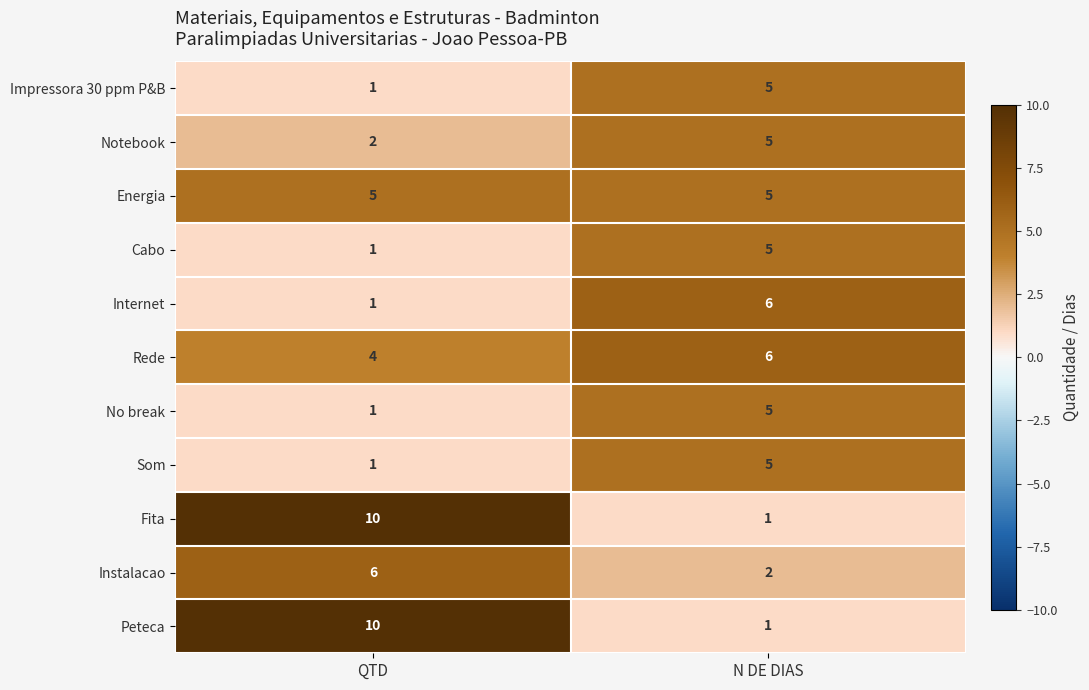

The Cabo series shows 0 at QTD. True or false?

False